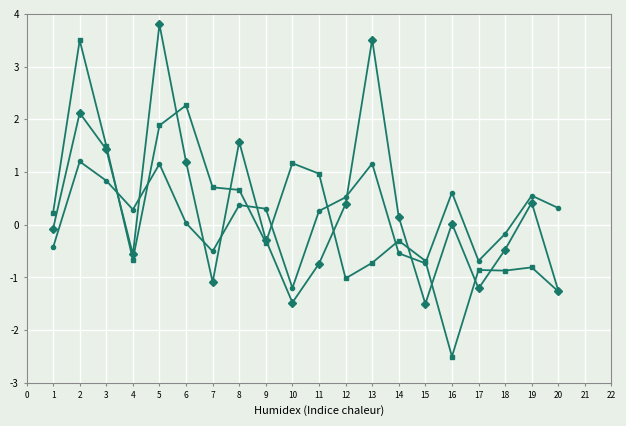

Which category has the highest value across all series?

5